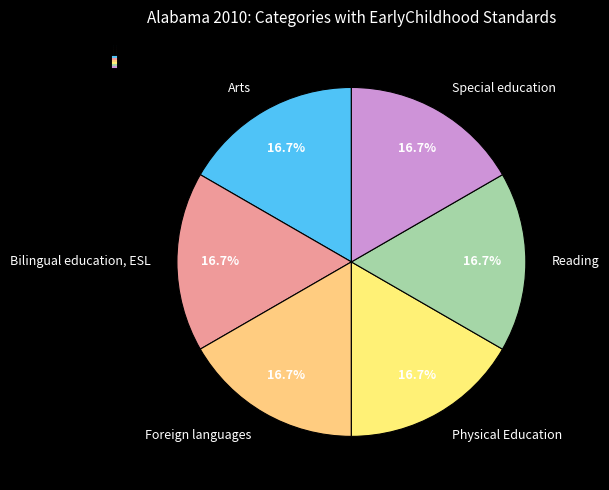

Does Special education represent more than half of the total?

No